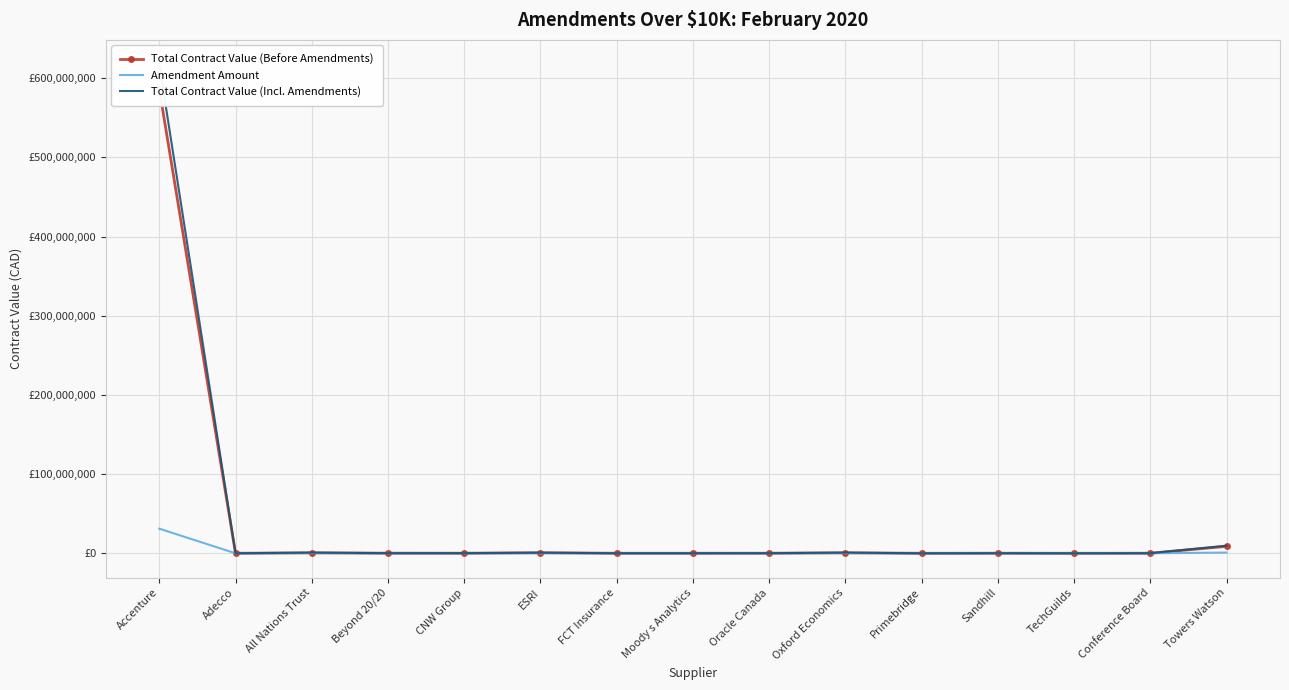

How many distinct data groups are displayed?

3